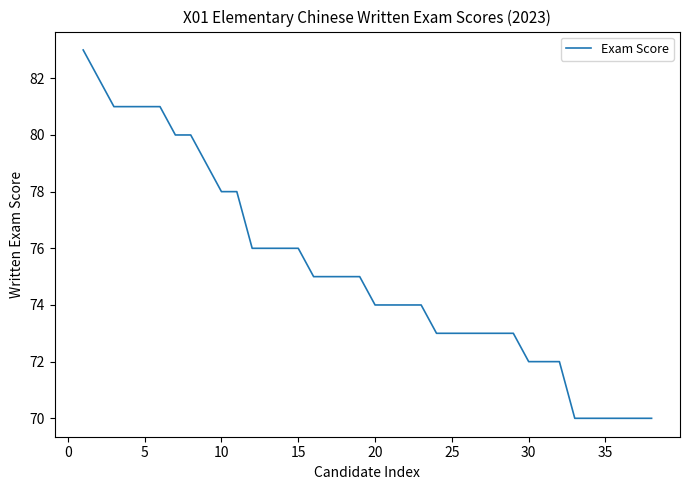

What is the smallest value displayed?

70